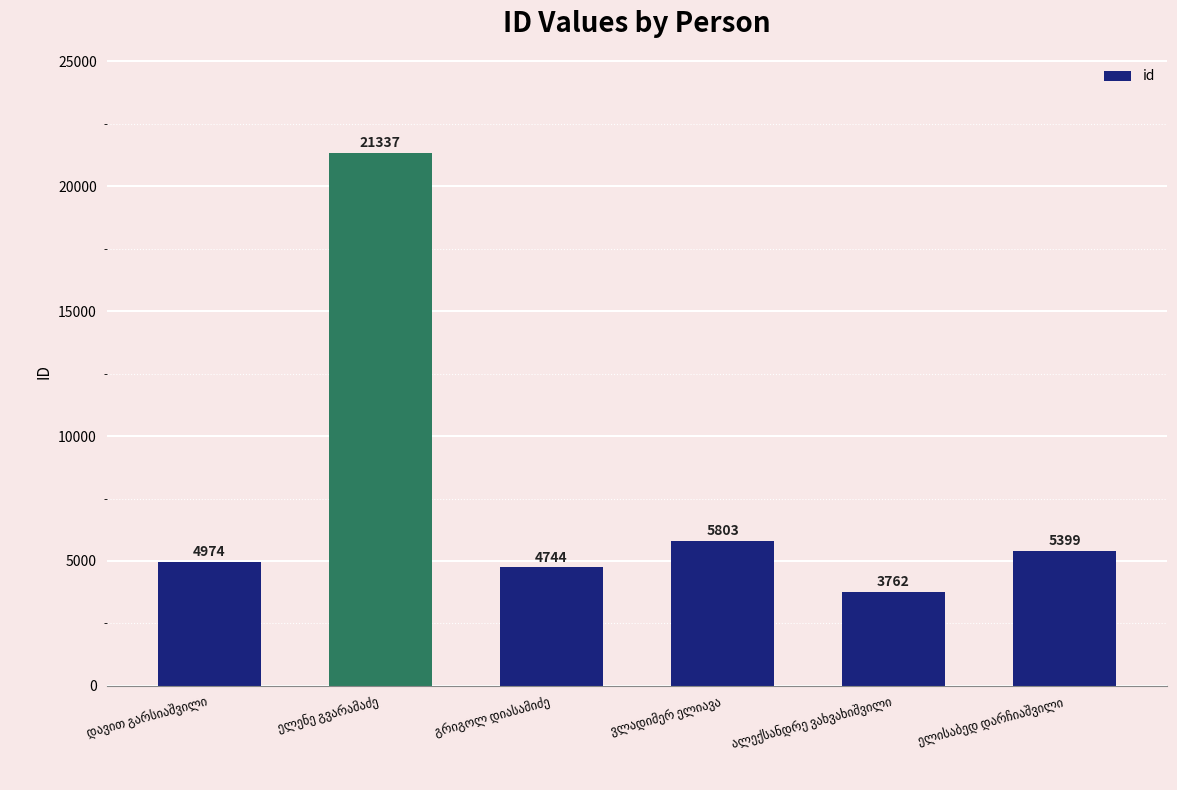

What is the difference between the maximum and minimum values?

17575